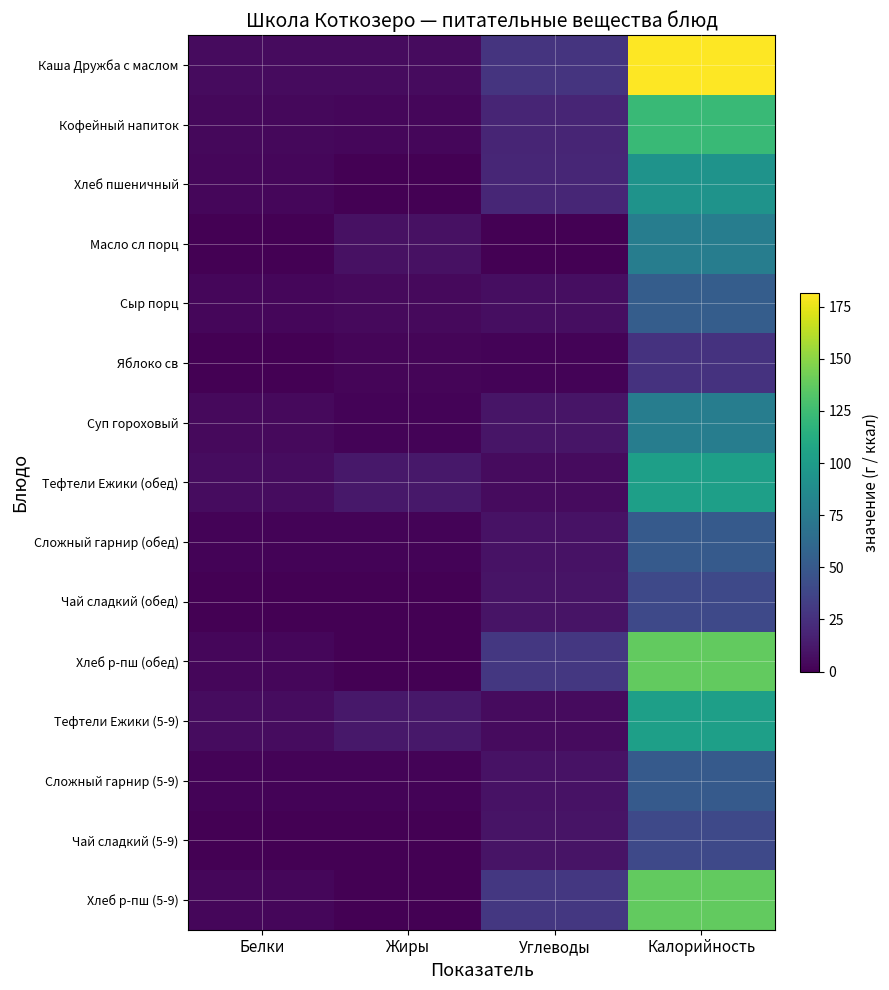

Reading left to right, extract all data points from this chart.

Каша Дружба с маслом: Белки=5.5	Жиры=5.7	Углеводы=27.0	Калорийность=181.5
Кофейный напиток: Белки=4.2	Жиры=3.4	Углеводы=18.8	Калорийность=123.3
Хлеб пшеничный: Белки=3.2	Жиры=0.4	Углеводы=19.3	Калорийность=93.5
Масло сл порц: Белки=0.0	Жиры=8.3	Углеводы=0.1	Калорийность=77.0
Сыр порц: Белки=3.5	Жиры=4.4	Углеводы=6.7	Калорийность=53.8
Яблоко св: Белки=0.3	Жиры=2.2	Углеводы=1.7	Калорийность=26.8
Суп гороховый: Белки=4.5	Жиры=1.9	Углеводы=10.3	Калорийность=77.0
Тефтели Ежики (обед): Белки=5.7	Жиры=11.5	Углеводы=5.2	Калорийность=102.7
Сложный гарнир (обед): Белки=1.7	Жиры=1.7	Углеводы=8.6	Калорийность=51.6
Чай сладкий (обед): Белки=0.5	Жиры=0.0	Углеводы=9.5	Калорийность=40.0
Хлеб р-пш (обед): Белки=3.4	Жиры=0.7	Углеводы=29.6	Калорийность=137.9
Тефтели Ежики (5-9): Белки=5.7	Жиры=11.5	Углеводы=5.2	Калорийность=102.7
Сложный гарнир (5-9): Белки=1.7	Жиры=1.7	Углеводы=8.6	Калорийность=51.6
Чай сладкий (5-9): Белки=0.5	Жиры=0.0	Углеводы=9.5	Калорийность=40.0
Хлеб р-пш (5-9): Белки=3.4	Жиры=0.7	Углеводы=29.6	Калорийность=137.9